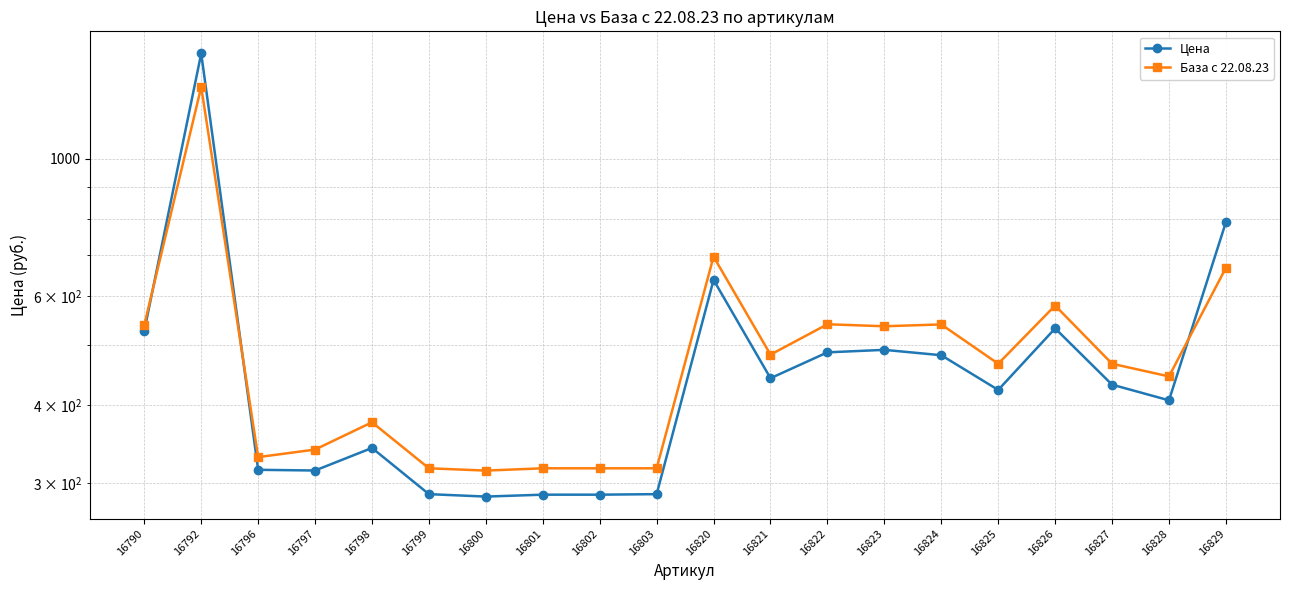

Rank the categories by База с 22.08.23 value from lowest to highest.

16800, 16799, 16801, 16802, 16803, 16796, 16797, 16798, 16828, 16827, 16825, 16821, 16823, 16790, 16824, 16822, 16826, 16829, 16820, 16792